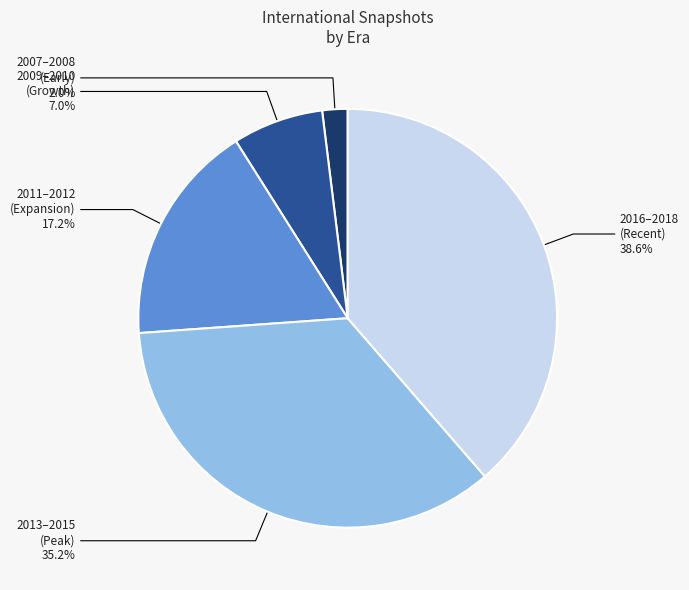

Rank the categories by value from highest to lowest.

2016–2018 (Recent), 2013–2015 (Peak), 2011–2012 (Expansion), 2009–2010 (Growth), 2007–2008 (Early)